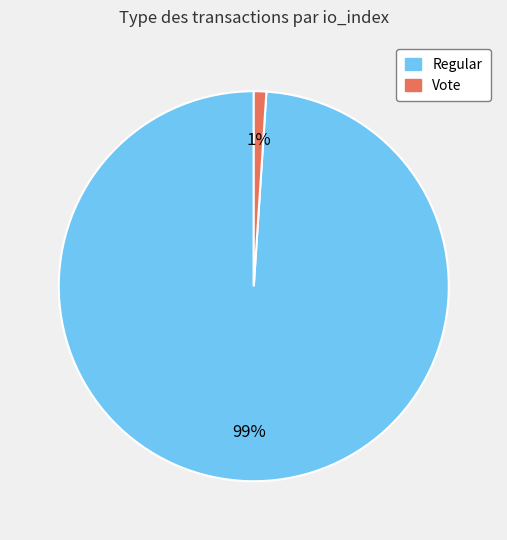

What is the largest slice in the pie chart?

Regular